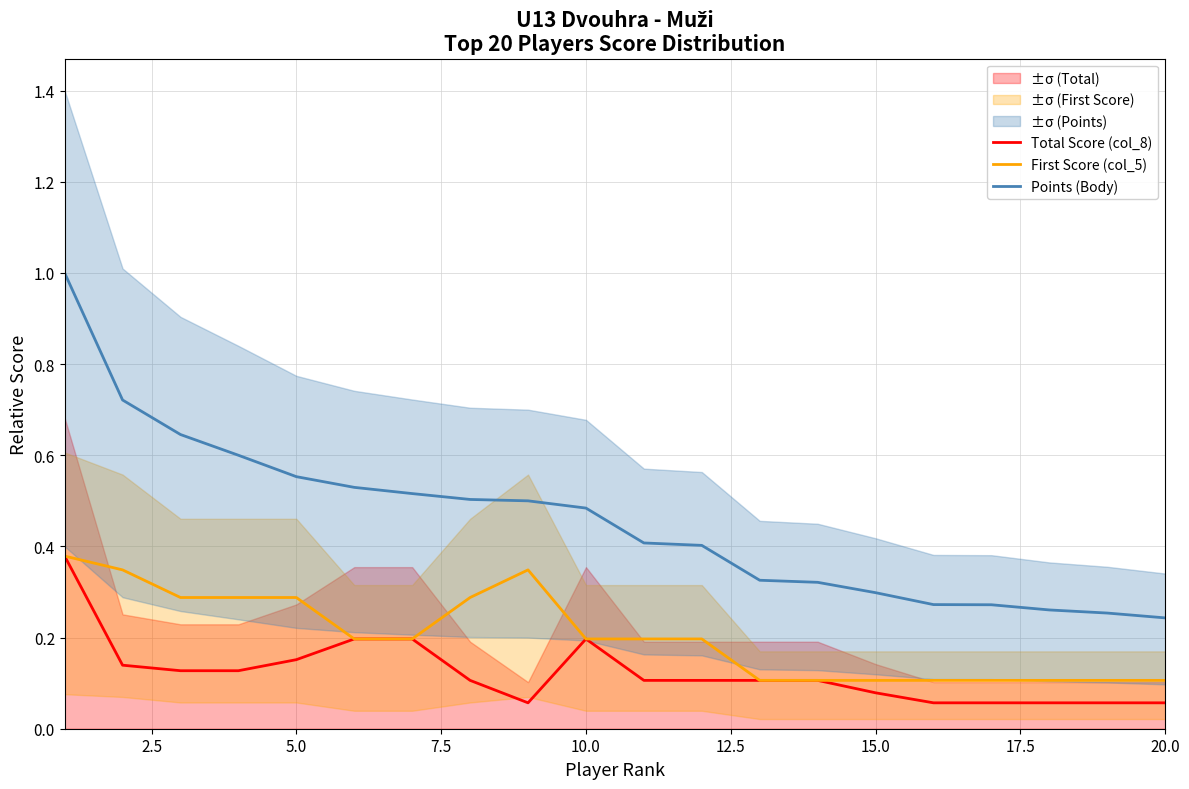

What is the maximum value shown in the chart?

1.0